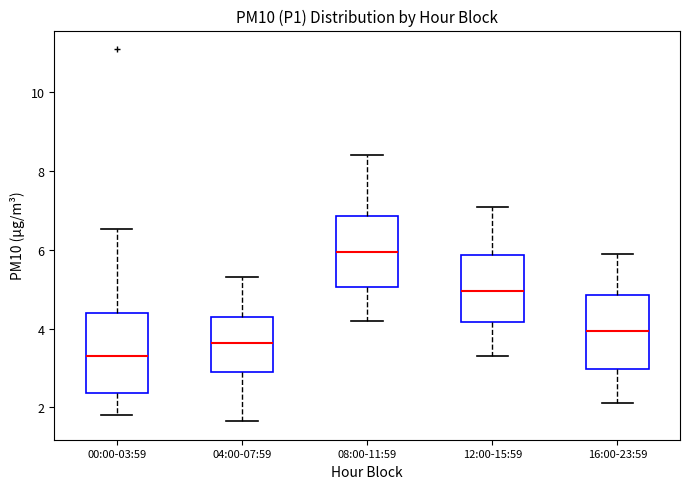

Where does the lower whisker of the box for 08:00-11:59 end on the y-axis? The values are not printed on the chart, so give them approximately, as read against the axis.

4.2